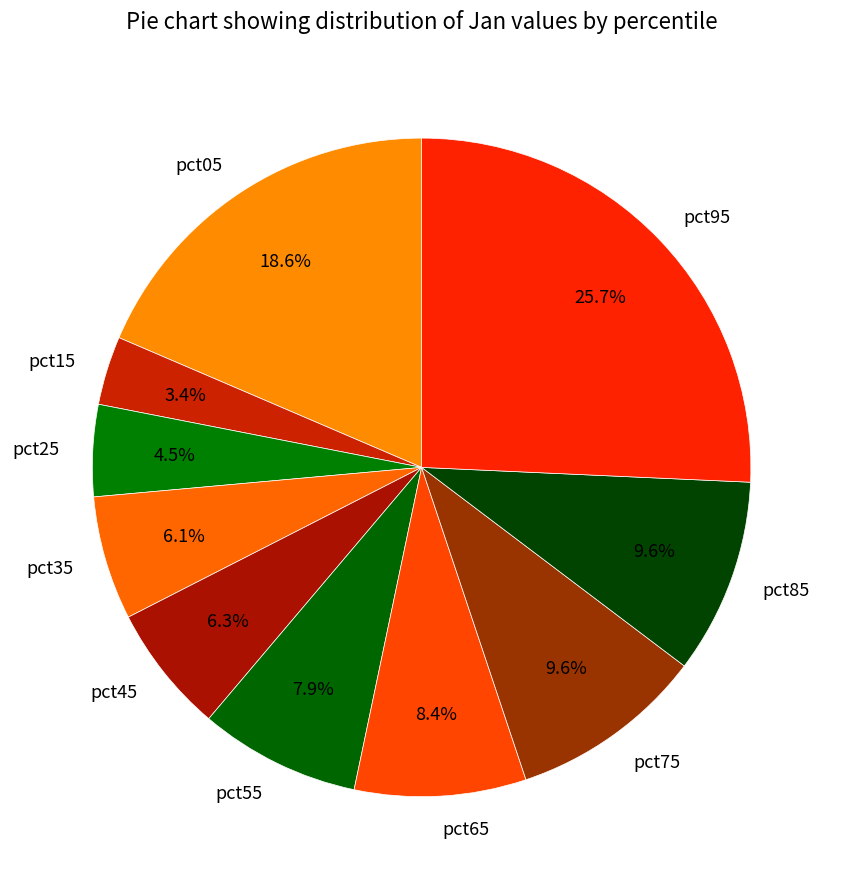

Count the number of slices in the pie.

10